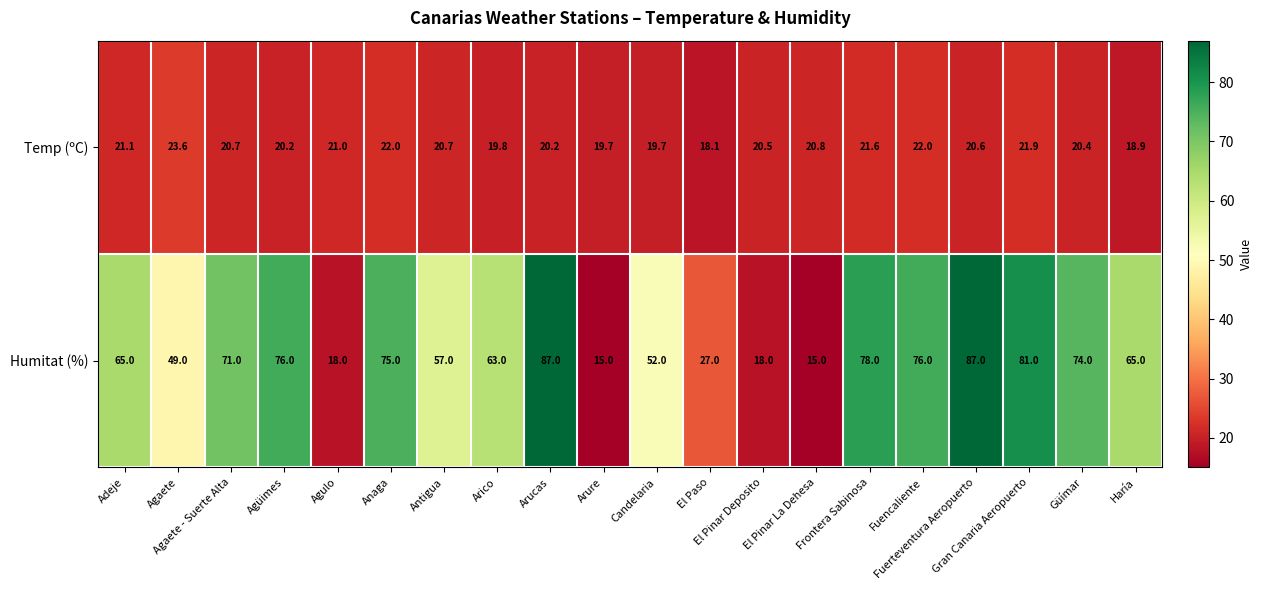

At how many categories does at least one series exceed 22?

16